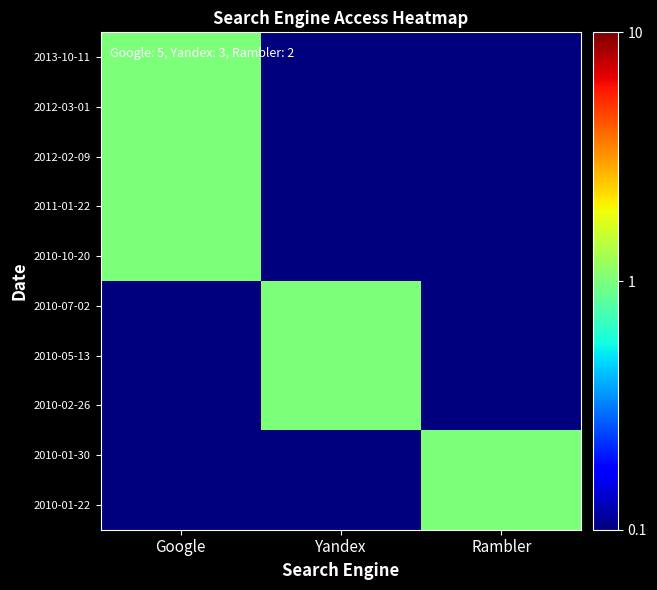

Reading left to right, what are all the values shown in this chart?

2013-10-11: Google=1.0	Yandex=0.0	Rambler=0.0
2012-03-01: Google=1.0	Yandex=0.0	Rambler=0.0
2012-02-09: Google=1.0	Yandex=0.0	Rambler=0.0
2011-01-22: Google=1.0	Yandex=0.0	Rambler=0.0
2010-10-20: Google=1.0	Yandex=0.0	Rambler=0.0
2010-07-02: Google=0.0	Yandex=1.0	Rambler=0.0
2010-05-13: Google=0.0	Yandex=1.0	Rambler=0.0
2010-02-26: Google=0.0	Yandex=1.0	Rambler=0.0
2010-01-30: Google=0.0	Yandex=0.0	Rambler=1.0
2010-01-22: Google=0.0	Yandex=0.0	Rambler=1.0